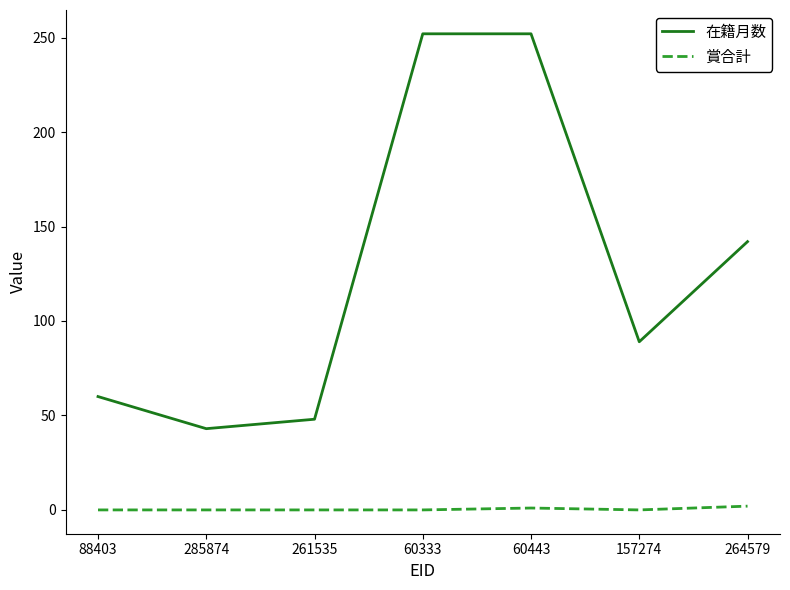

Rank the series by their maximum value, from lowest to highest.

賞合計, 在籍月数